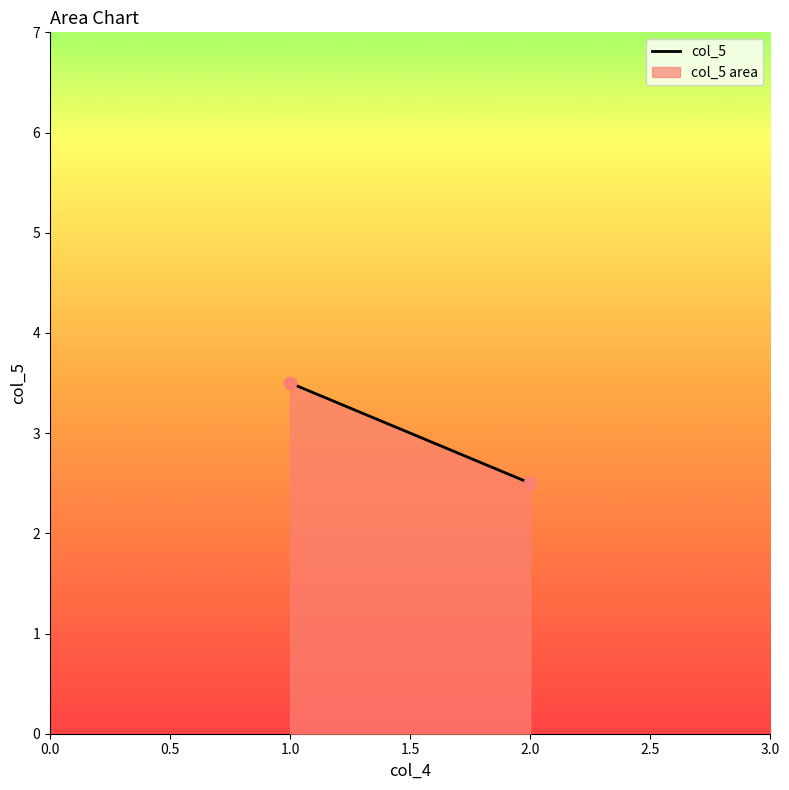

Which has a higher value, 1 or 2?

1